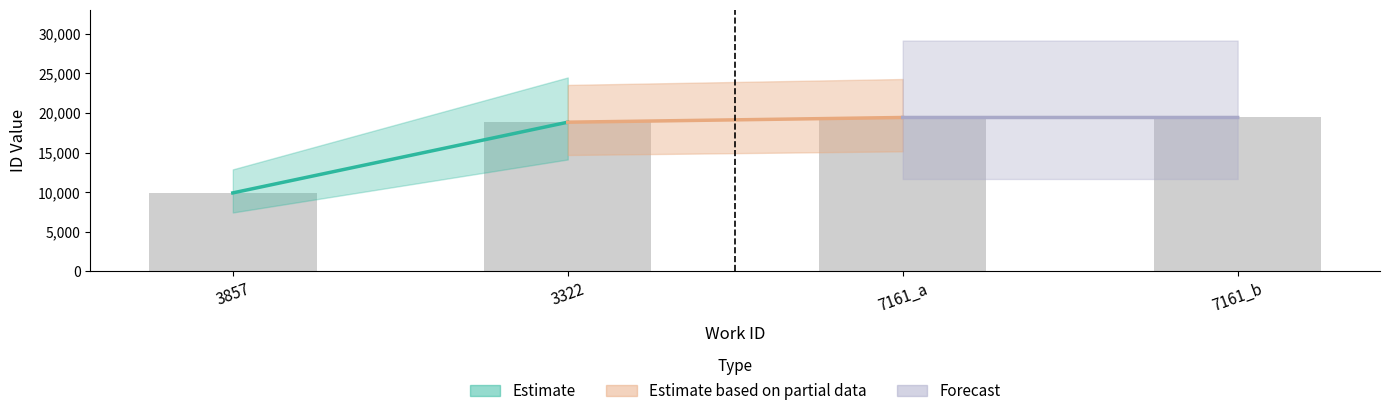

At which label is the value closest to 14673?

3322